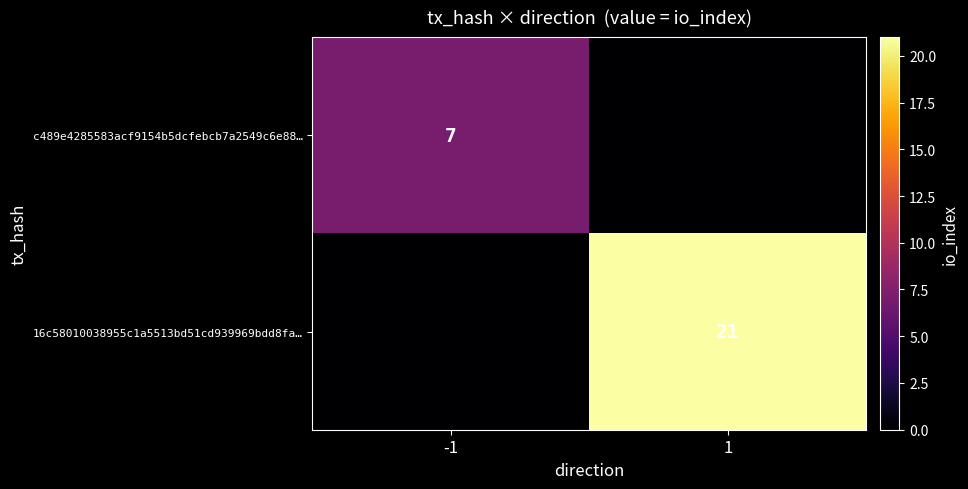

The 16c58010038955c1a5513bd51cd939969bdd8fa… series shows 21 at 1. True or false?

True